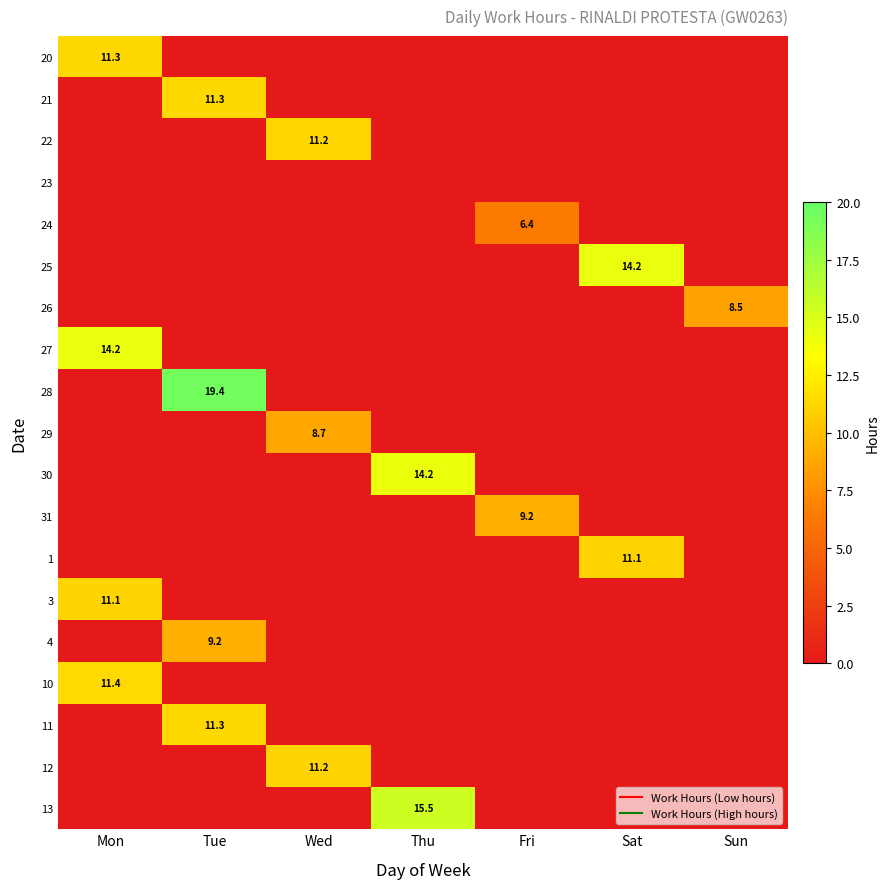

What is the sum of all 24 values?

6.4